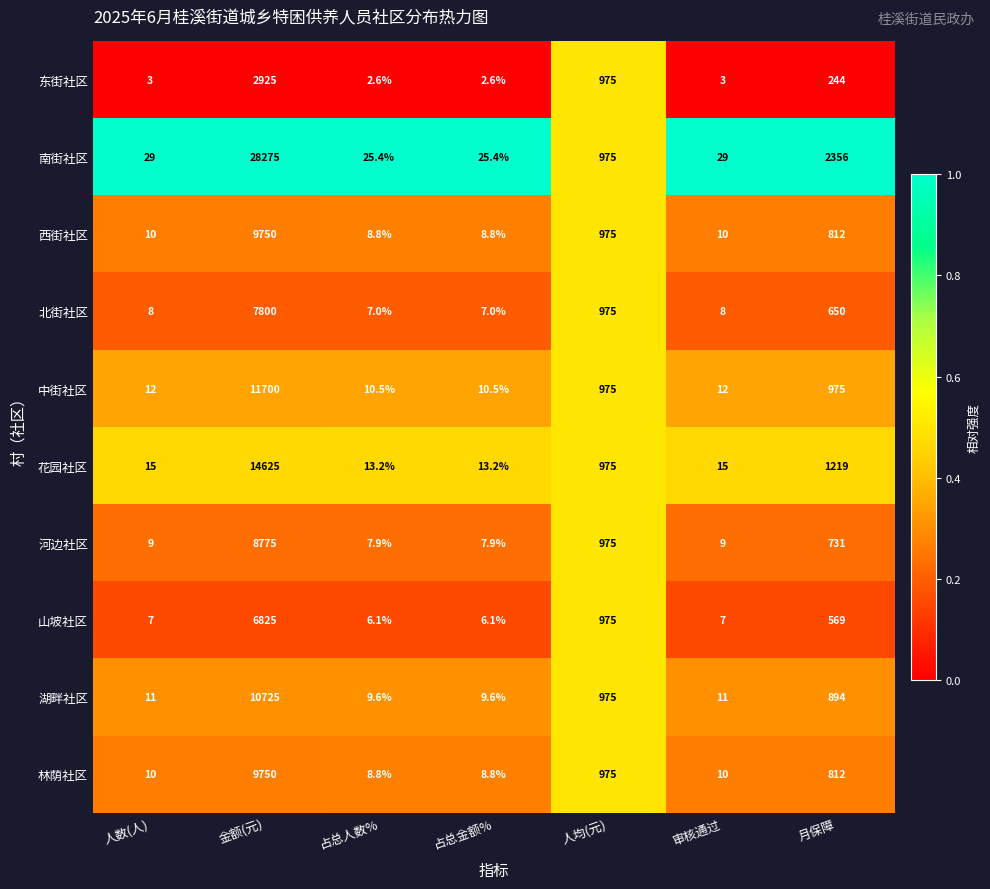

The value of 西街社区 at 审核通过 is 10.0. True or false?

True